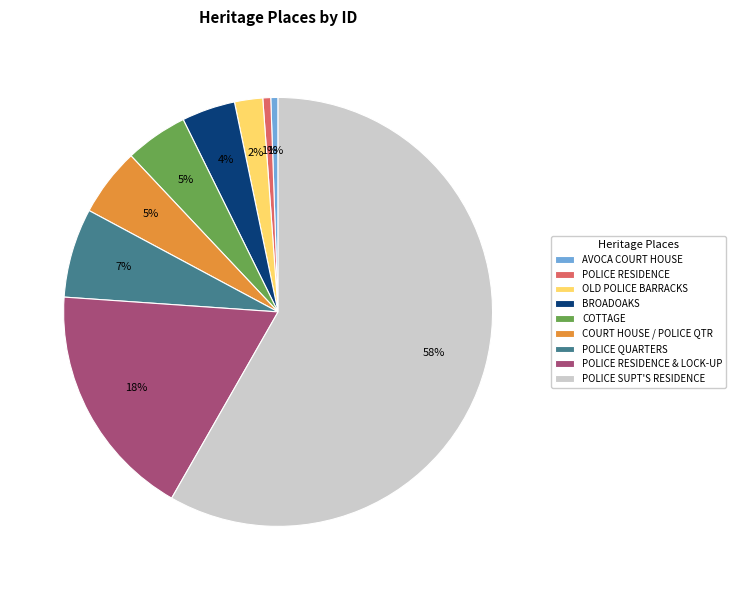

To the nearest percent, what is the difference between the BROADOAKS and COTTAGE slice percentages?

1%